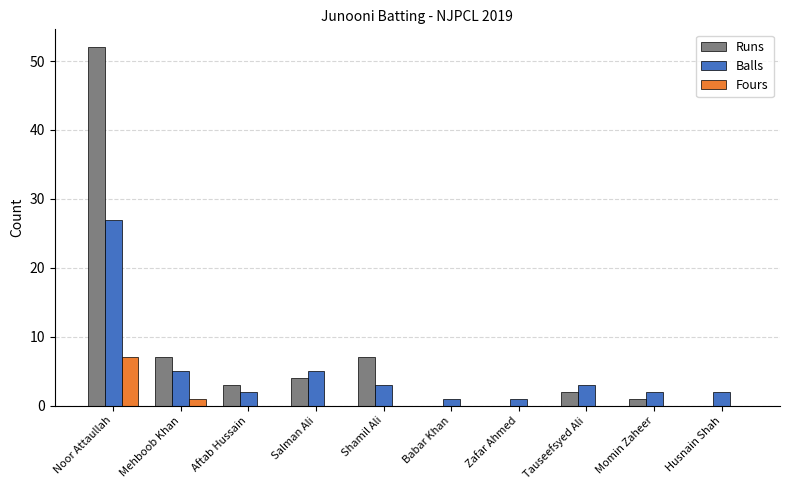

Reading right to left, list all the values displayed in this chart.

Runs: 0	1	2	0	0	7	4	3	7	52
Balls: 2	2	3	1	1	3	5	2	5	27
Fours: 0	0	0	0	0	0	0	0	1	7